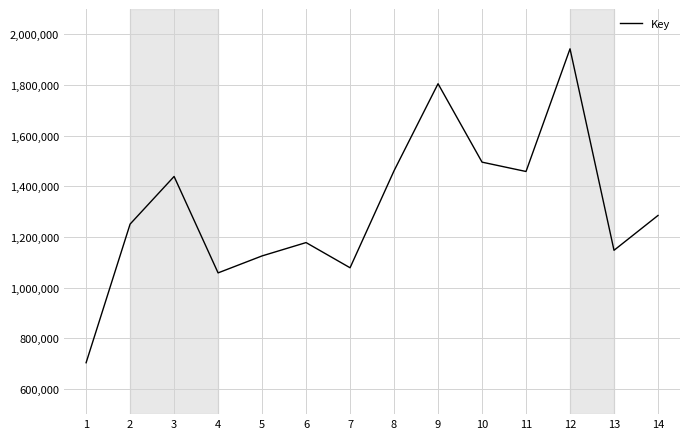

At which label does the data first exceed 1284653?

3